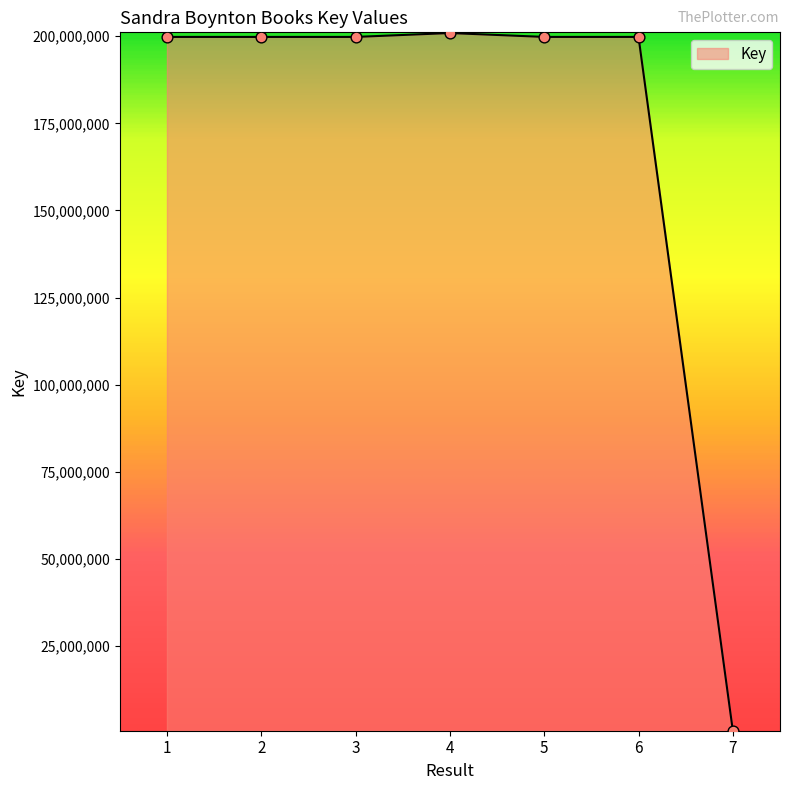

Approximately how many times larger is the value at 3 compared to 6?

1.0